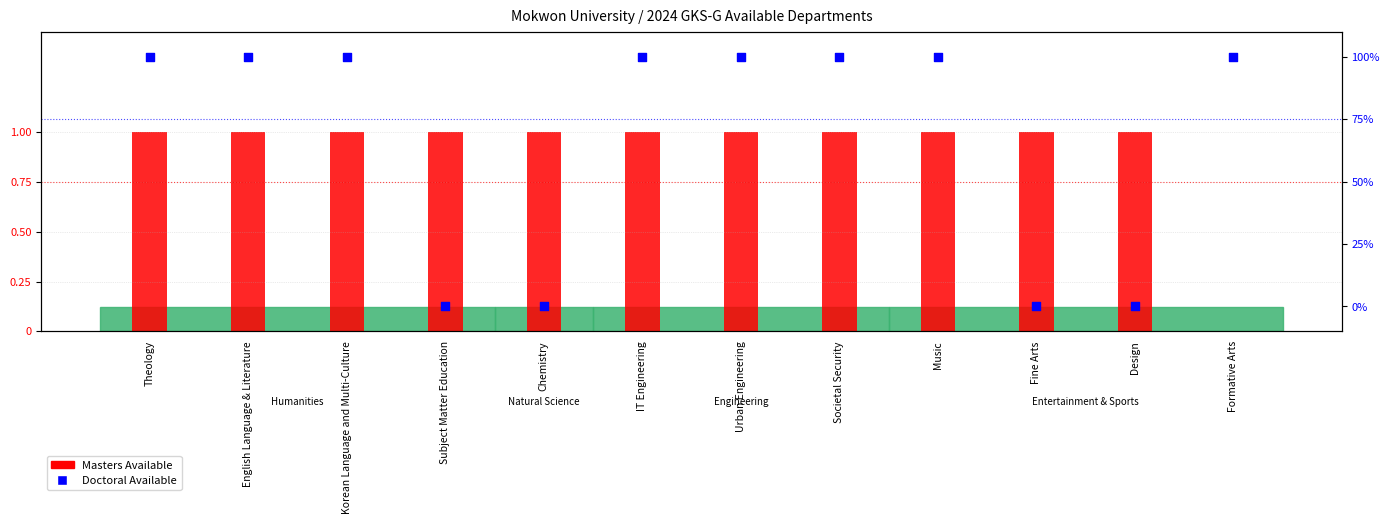

What is the total value across all series at Design?

1